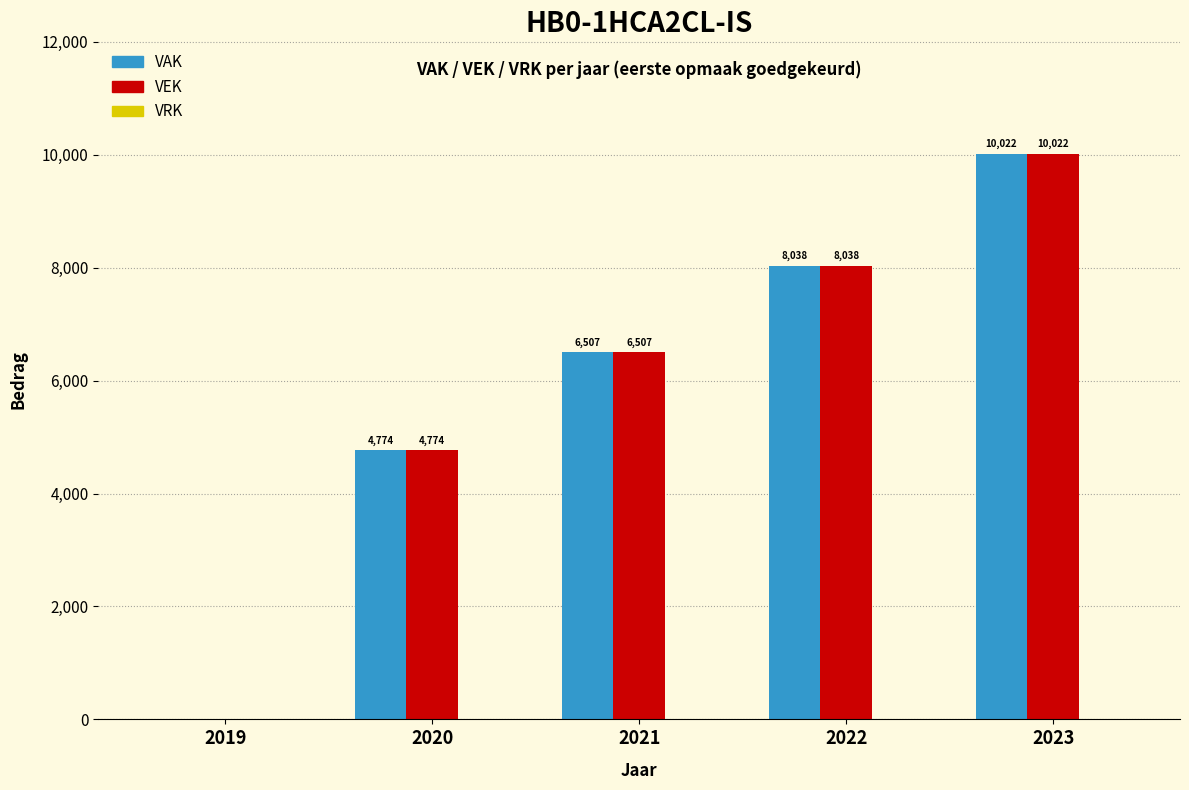

How many VEK values are between 4774 and 8038?

3